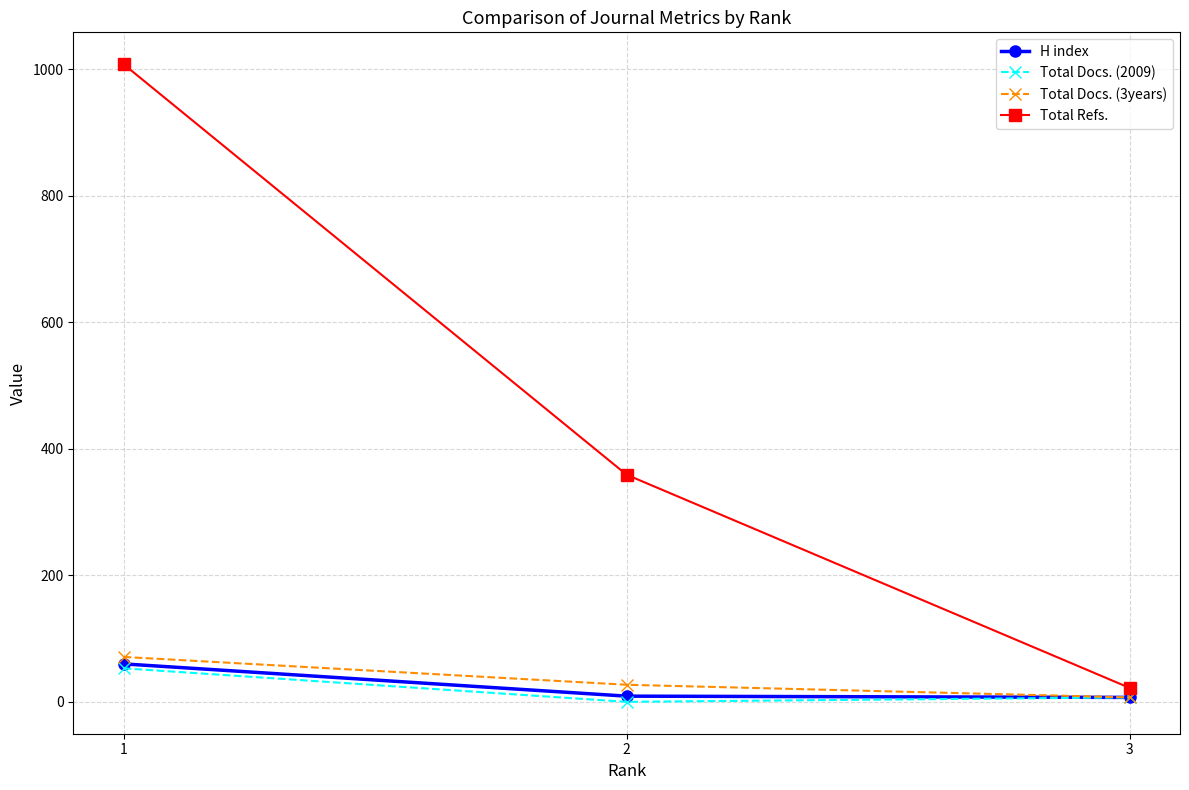

Is this an area chart (filled region under the line)?

No